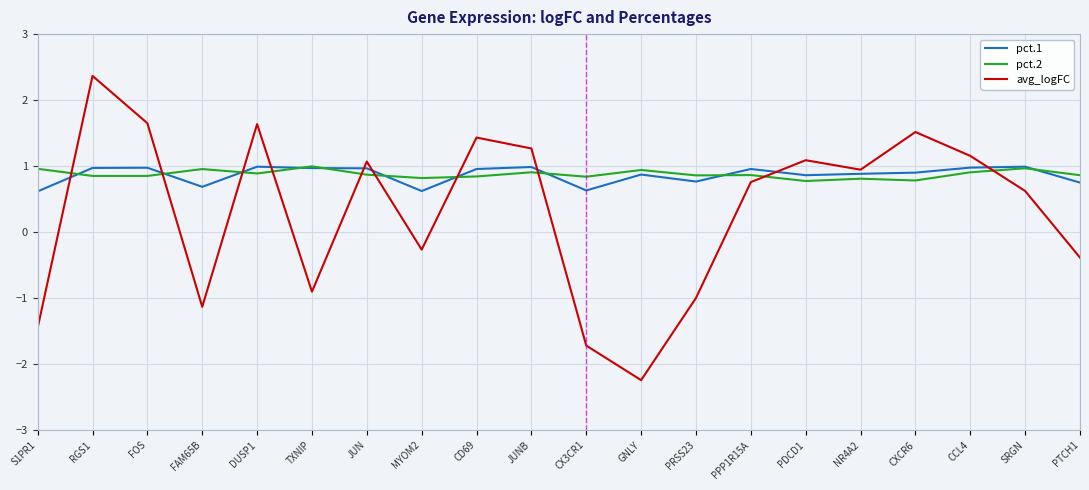

What position from the right is S1PR1?

20